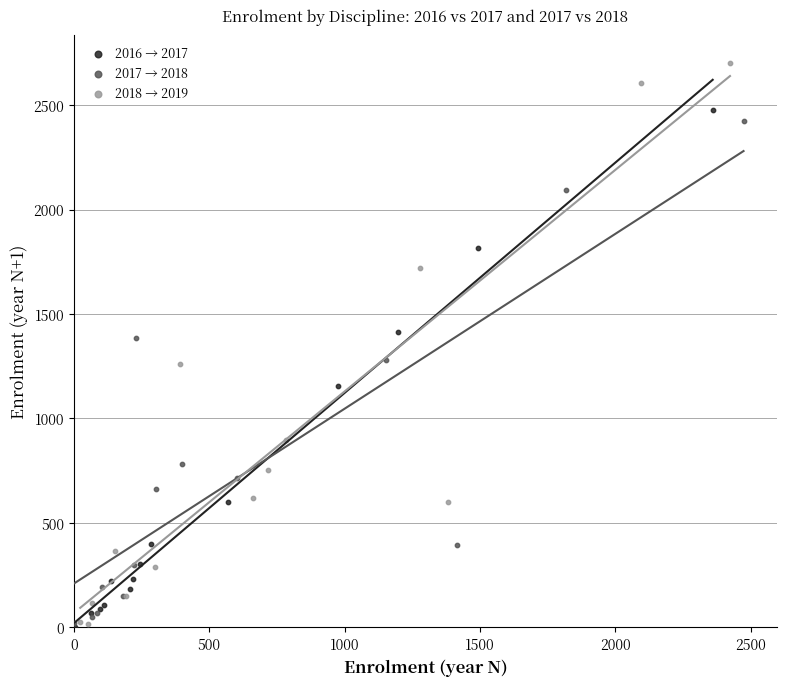

Which series contains the highest Y value?

2018 → 2019